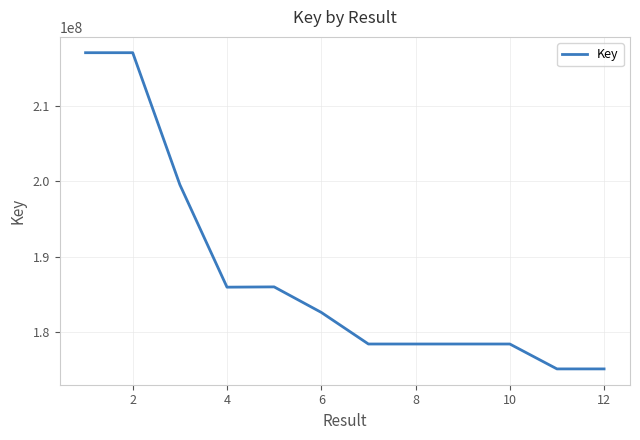

What is the maximum value shown in the chart?

216989765